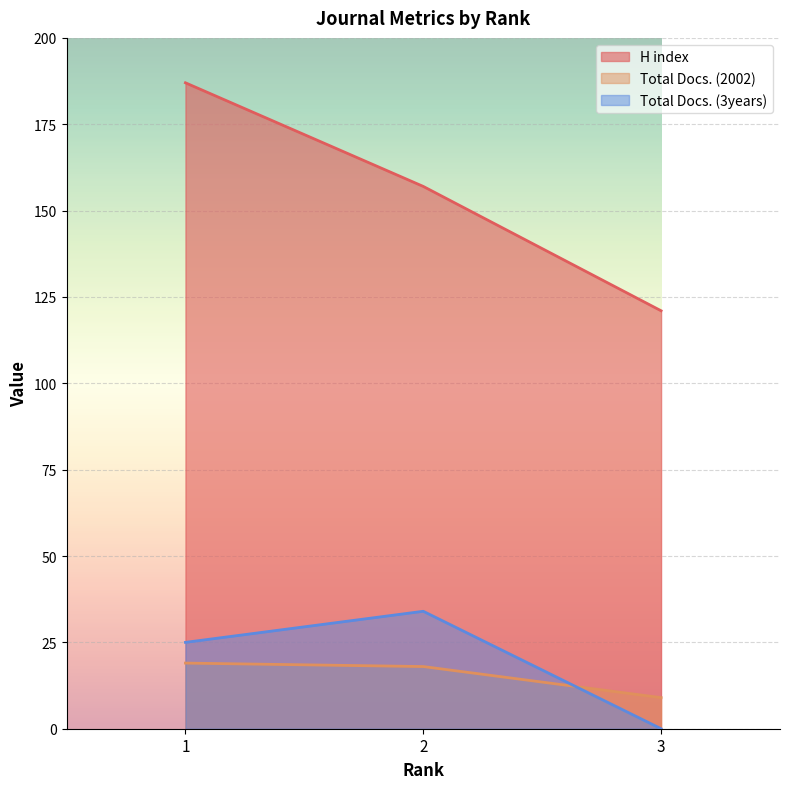

What is the minimum value for H index?

121